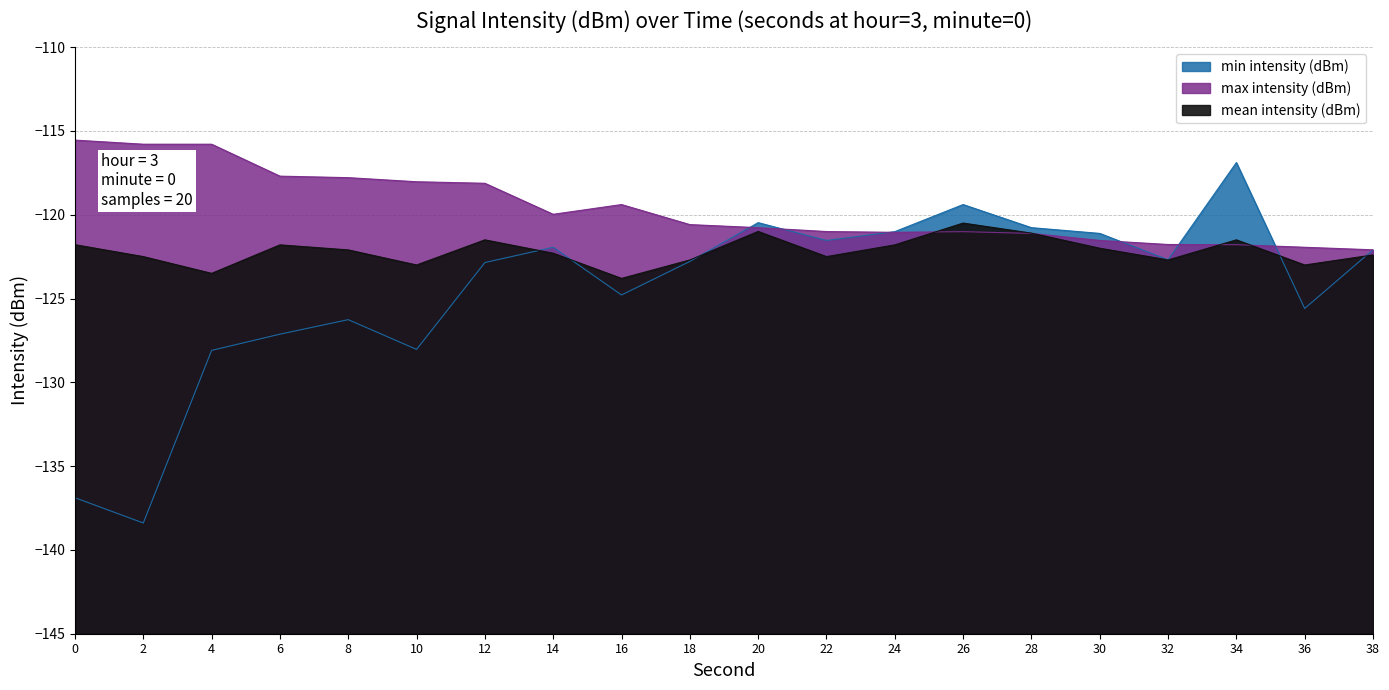

Where do mean intensity (dBm) and min intensity (dBm) first cross each other?

12 and 14